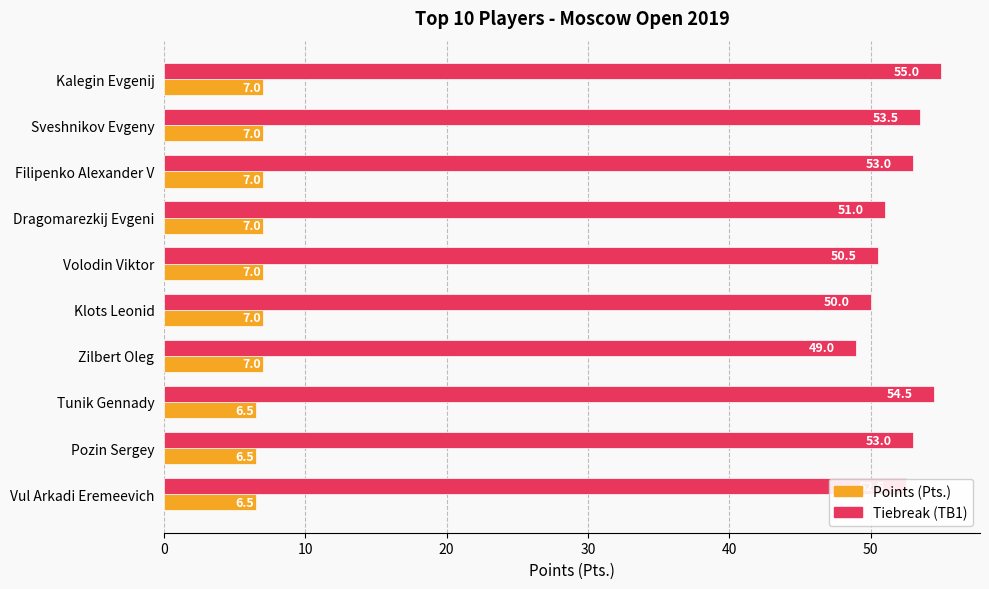

What is the difference between the maximum and minimum values in the Points (Pts.) series?

0.5